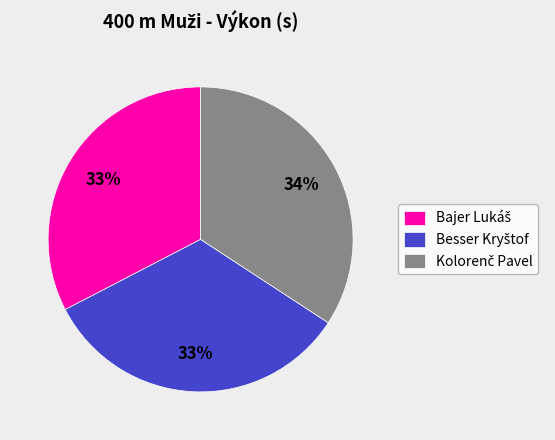

To the nearest percent, what is the average slice percentage?

33%